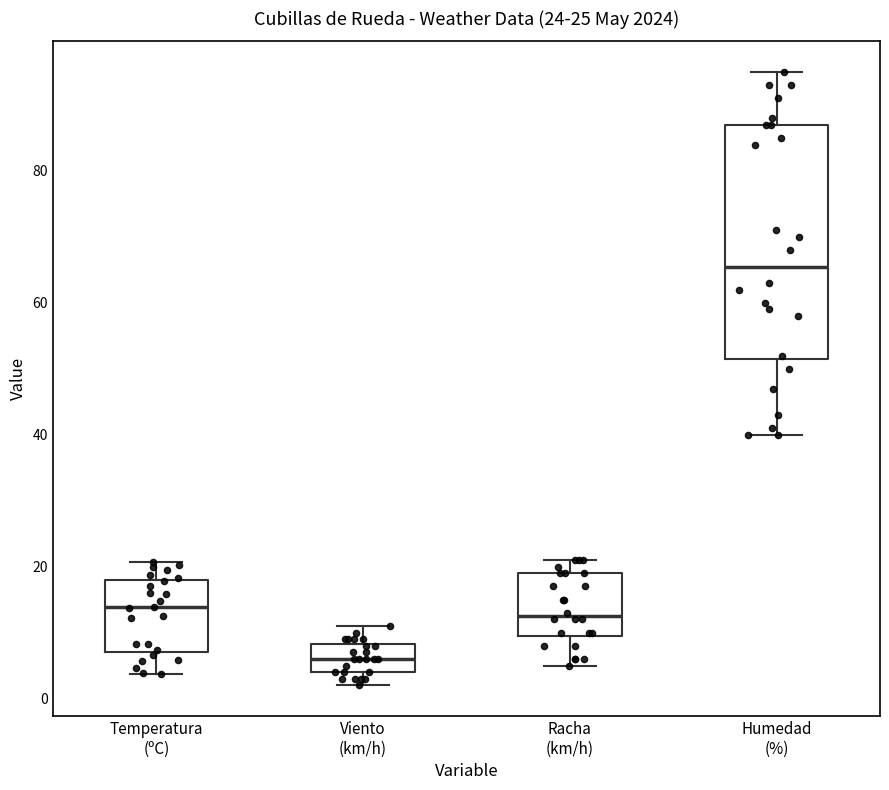

Which box's median line is the lowest?

Viento (km/h)